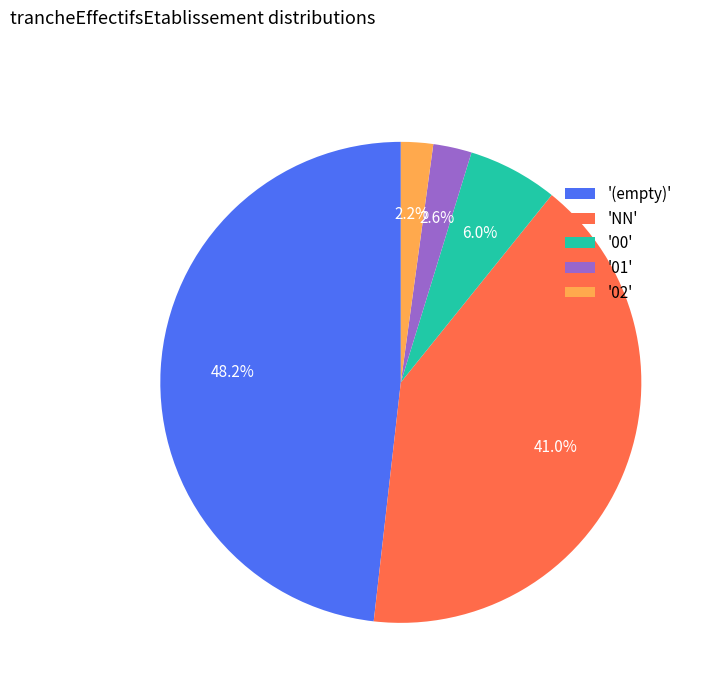

Does any single category account for the majority?

No